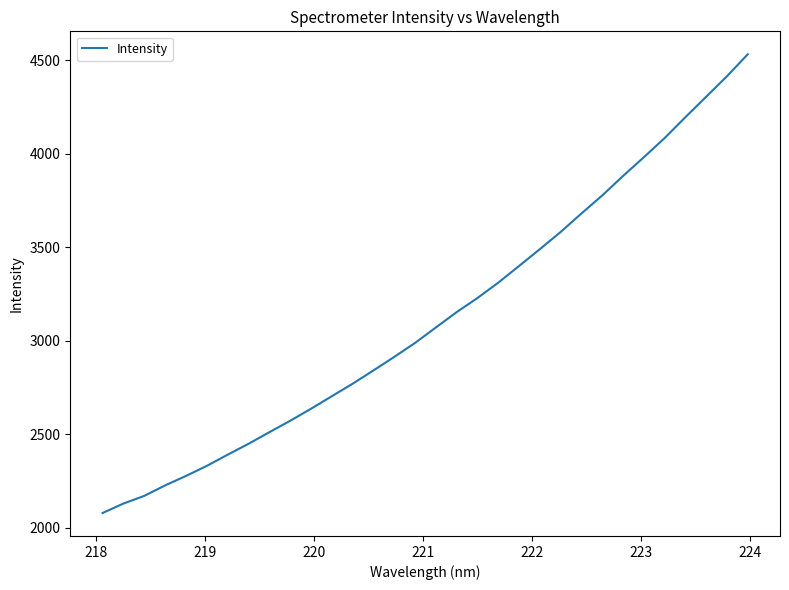

True or false: there are more than 0 points higher than both neighbors.

False